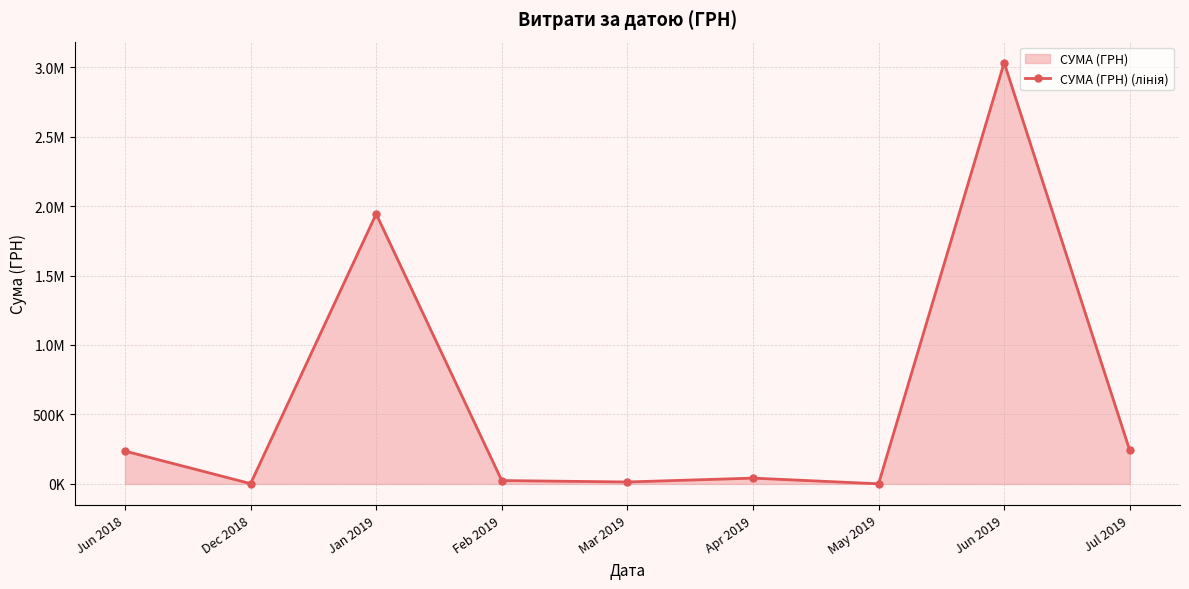

Which has a higher value, Jun 2019 or Feb 2019?

Jun 2019